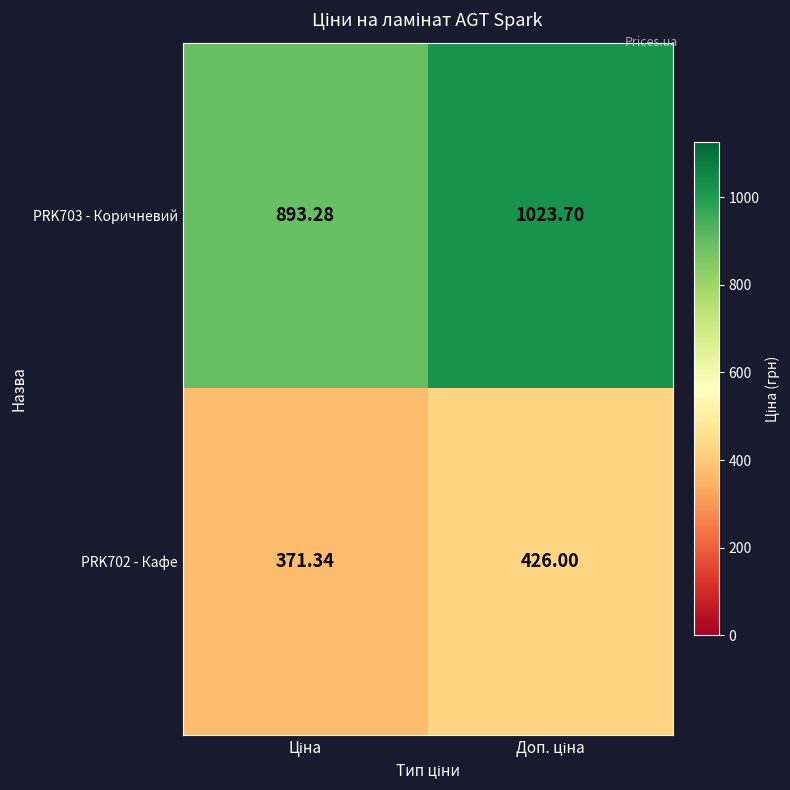

Which has a higher value, Ціна or Доп. ціна?

Доп. ціна